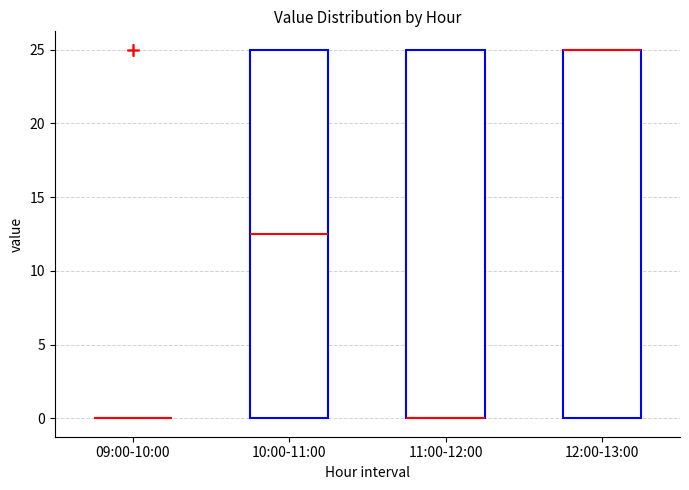

Reading left to right, transcribe this box plot: for each box, give where its median line is, the range the box spans, and where its two whiskers end, as read against the y-axis. The values are not printed on the chart, so give them approximately, as read against the axis.

09:00-10:00: box collapsed to a line at 0.0, whiskers 0.0 to 0.0
10:00-11:00: median 12.5, box 0.0 to 25.0, whiskers 0.0 to 25.0
11:00-12:00: median 0.0 (drawn on the box's lower edge), box 0.0 to 25.0, whiskers 0.0 to 25.0
12:00-13:00: median 25.0 (drawn on the box's upper edge), box 0.0 to 25.0, whiskers 0.0 to 25.0